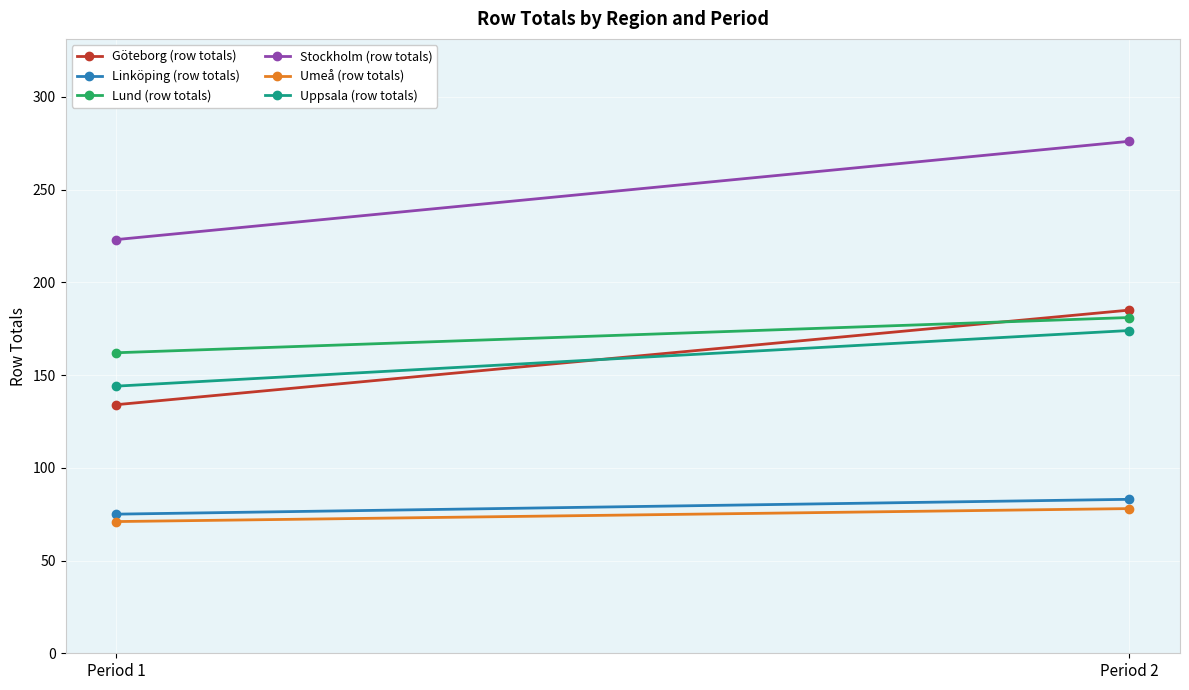

What is the total value across all series at Period 2?

977